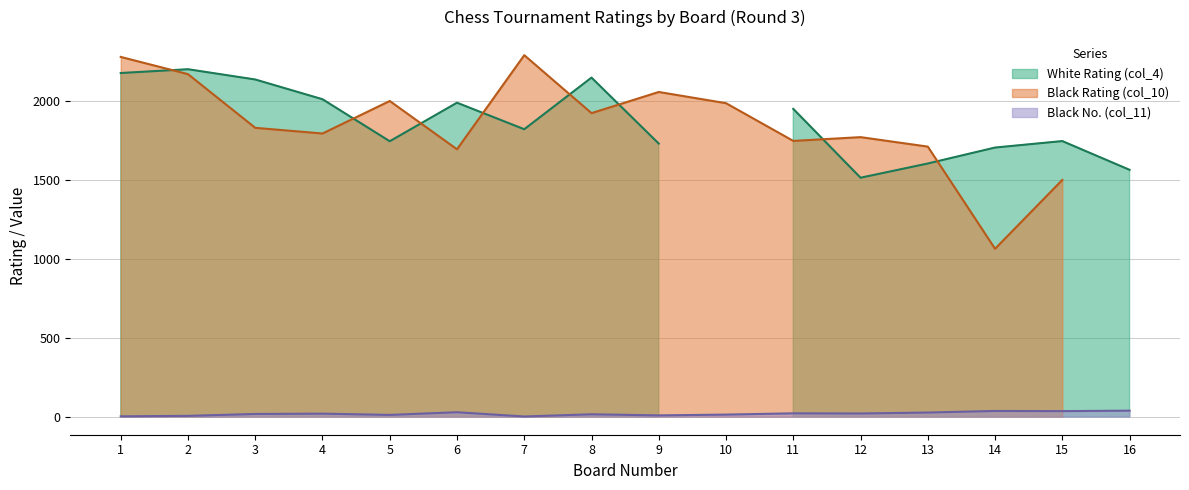

Which category has the lowest value in the Black No. (col_11) series?

7